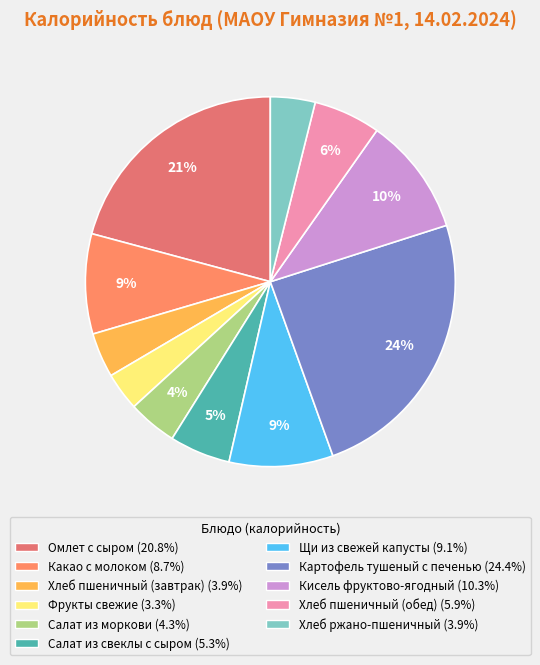

Count the number of slices in the pie.

11